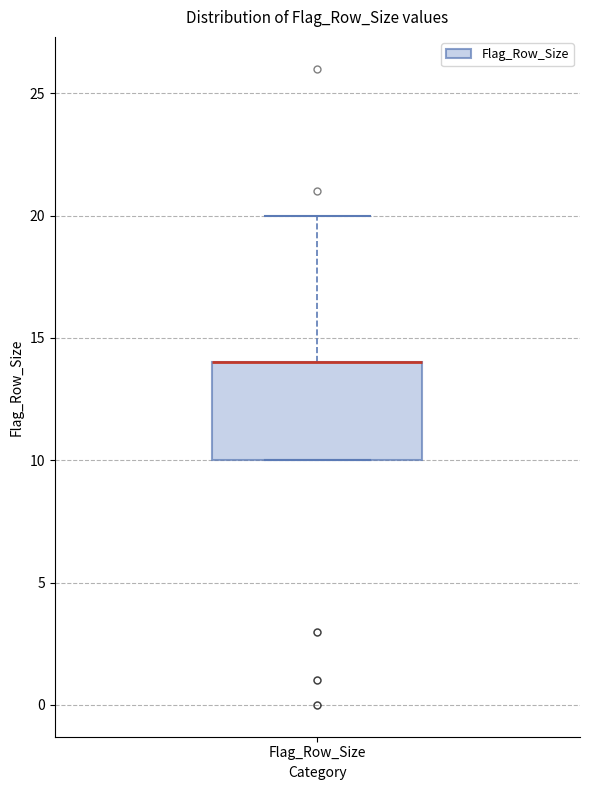

Transcribe this box plot: give where the median line is, the range the box spans, and where the two whiskers end, as read against the y-axis. The values are not printed on the chart, so give them approximately, as read against the axis.

median 14 (drawn on the box's upper edge), box 10 to 14, whiskers 10 to 20